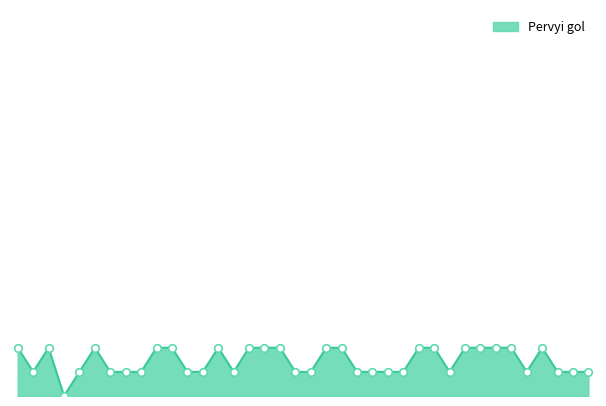

Is this an area chart (filled region under the line)?

Yes